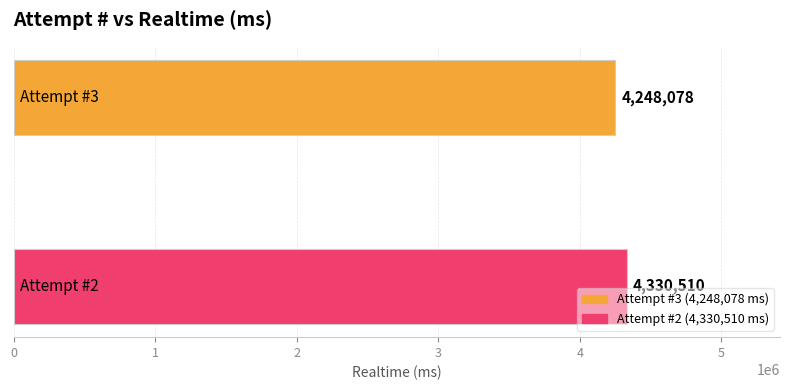

How many values are below 4330510?

1